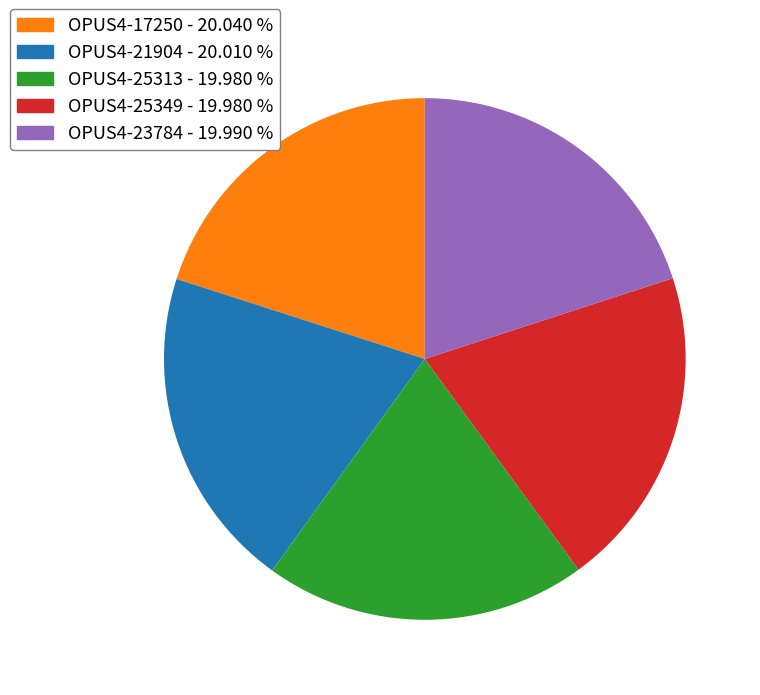

Do OPUS4-17250 and OPUS4-25313 together represent more than half of the pie?

No